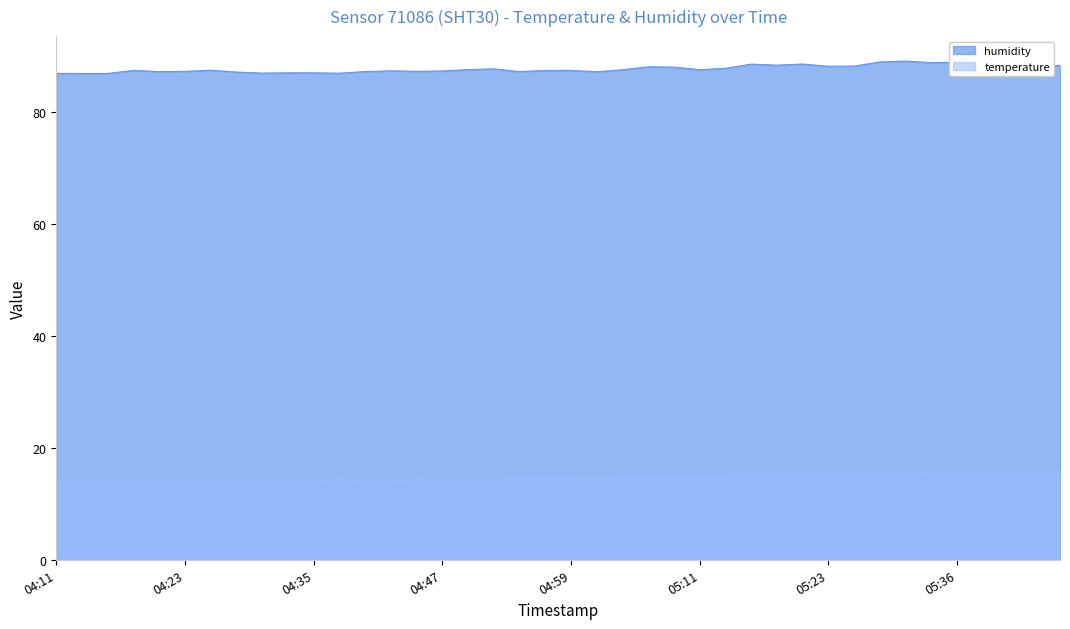

What is the label of the 10th point from the left?

04:32